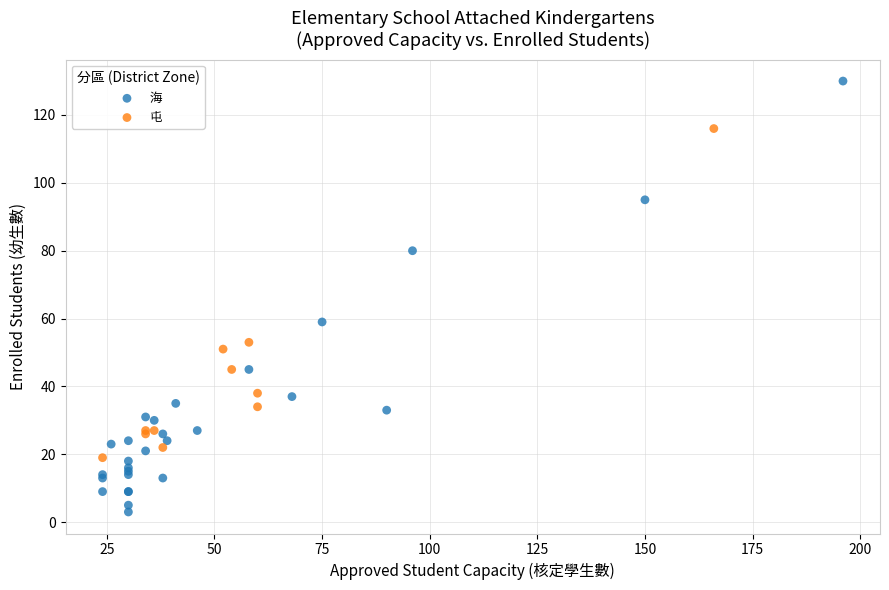

Which series contains the lowest Y value?

海